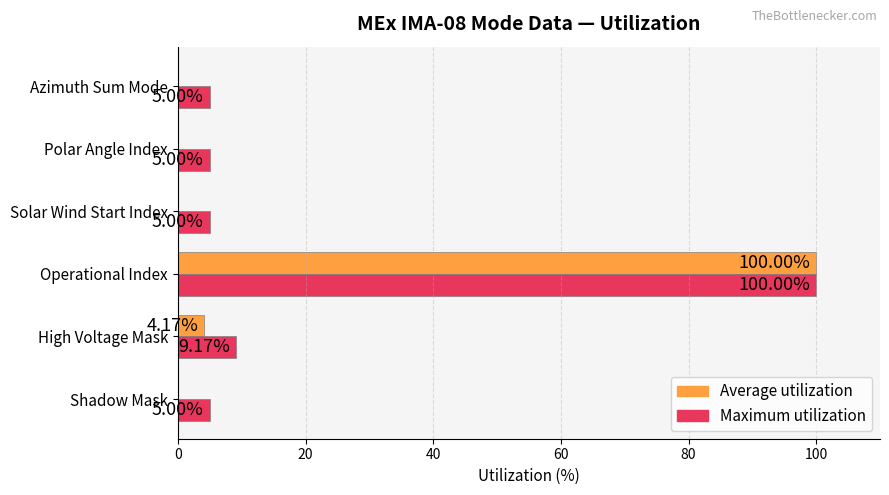

Which series has the widest spread of values?

Average utilization